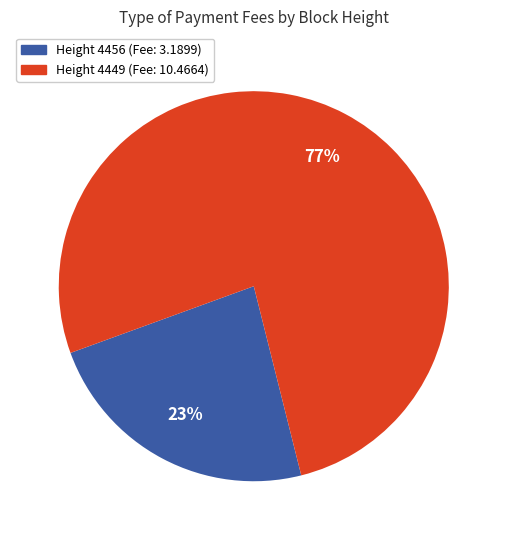

To the nearest percent, what is the average slice percentage?

50%